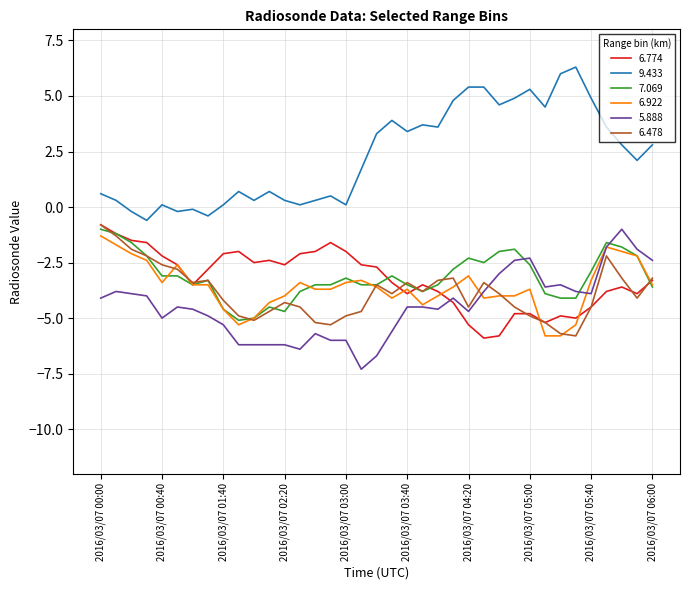

True or false: 9.433 and 6.478 intersect in this chart.

False